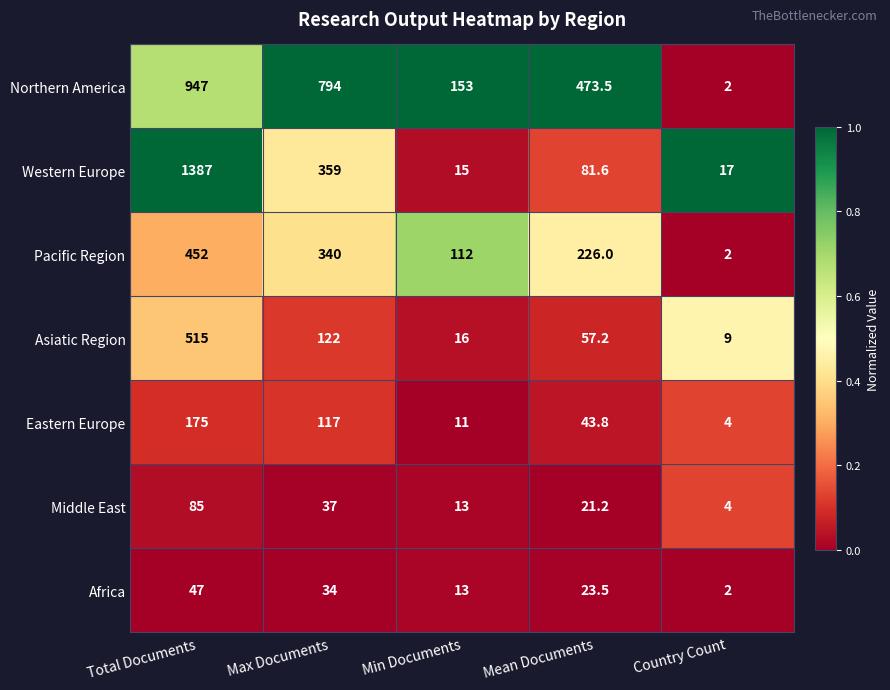

At which category does the chart reach its minimum across all series?

Country Count